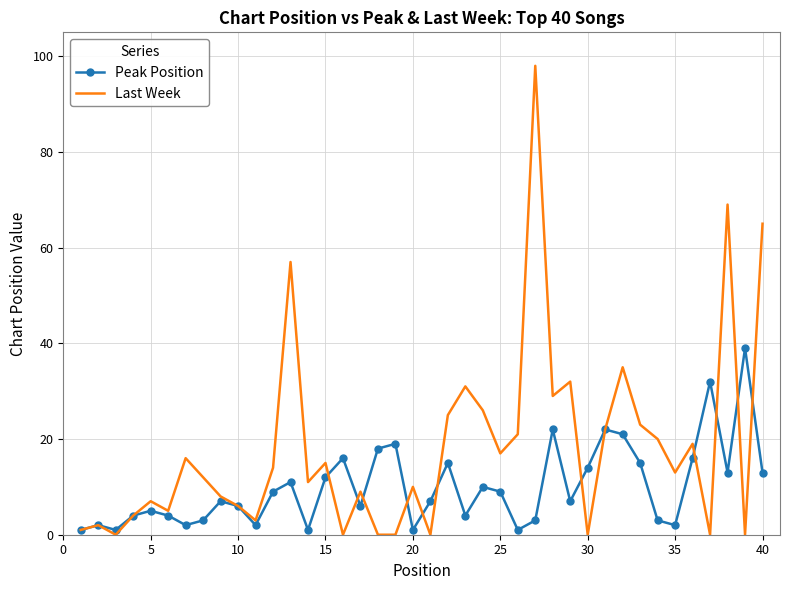

True or false: Last Week and Peak Position cross at least once.

True